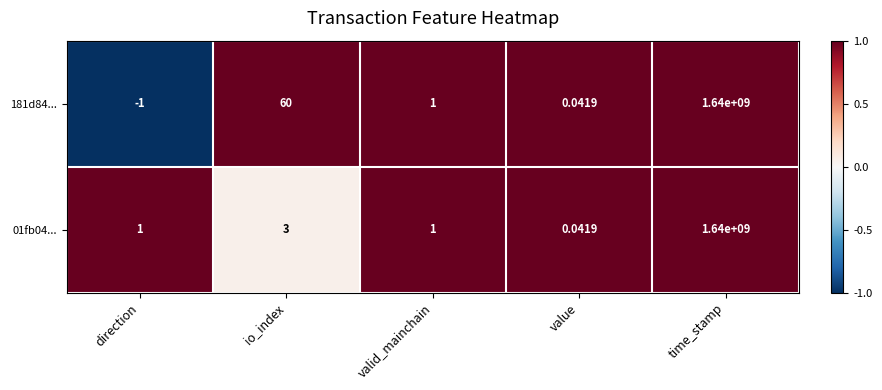

Where does the 181d84... series first go above 1?

io_index